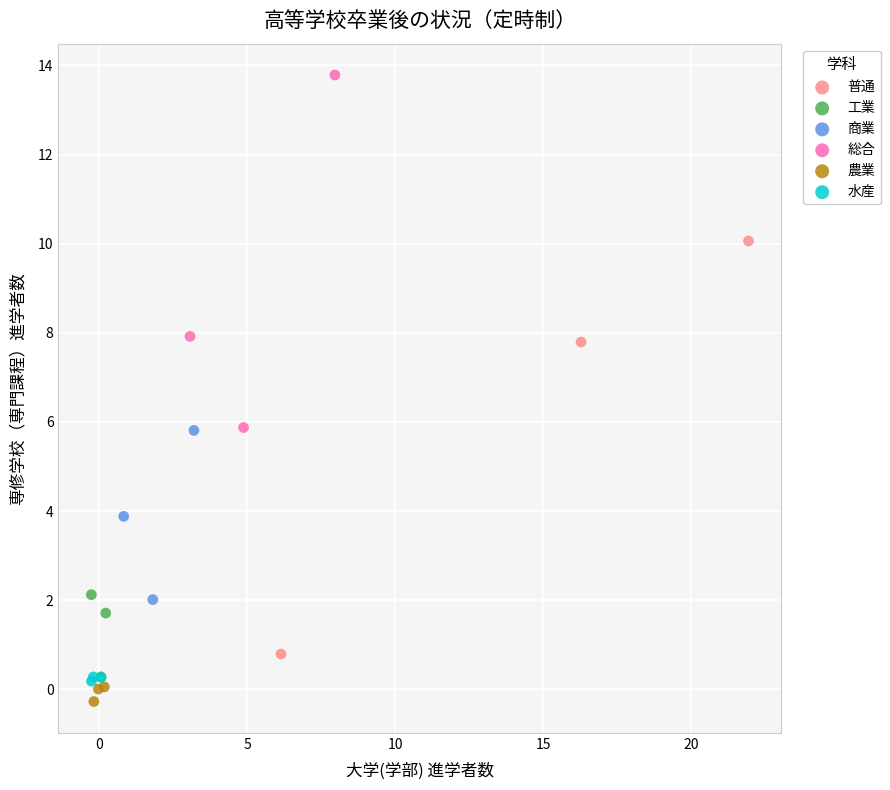

Which series contains the highest Y value?

総合